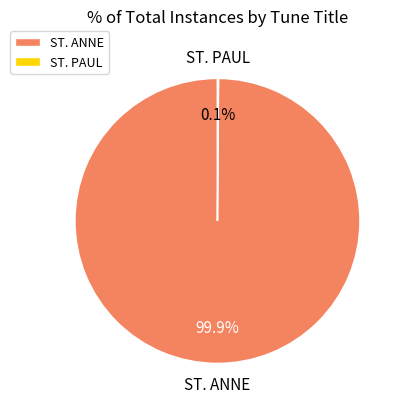

Which slice represents more than half of the pie?

ST. ANNE